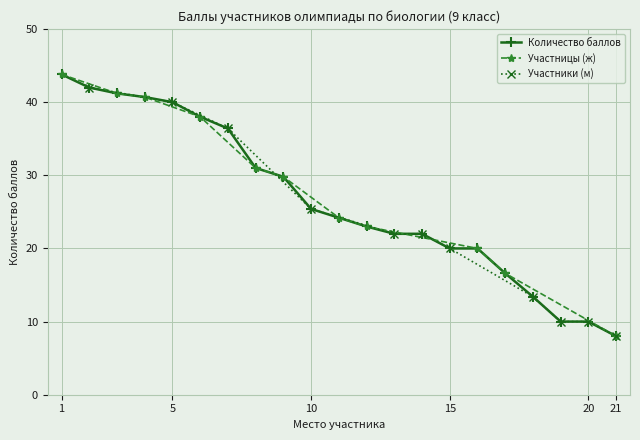

True or false: Участницы (ж) has more than 1 interior local peaks.

False